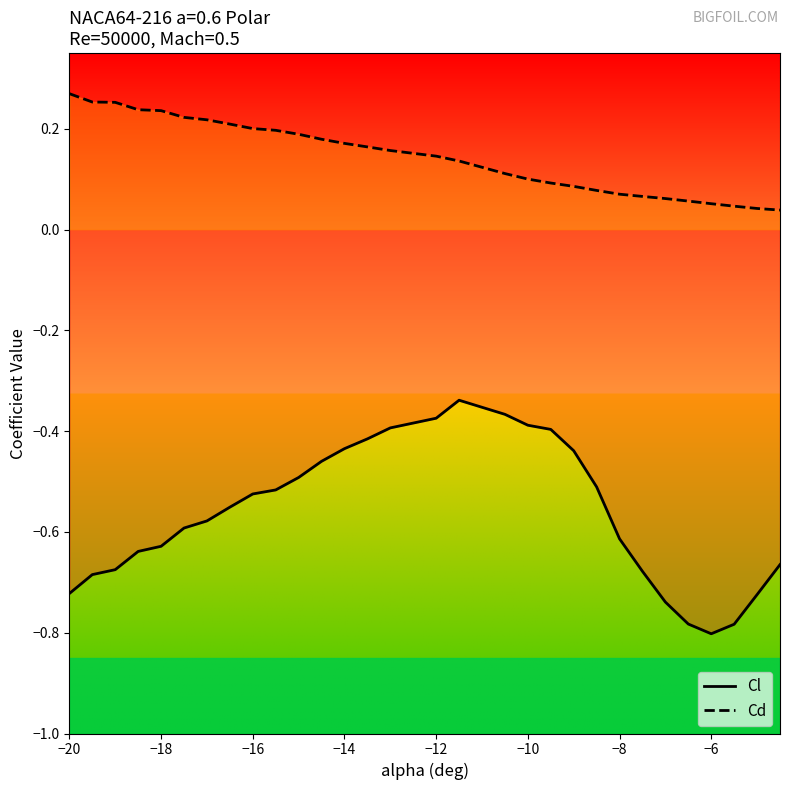

True or false: Cd has a value of 0.2 at −10.

False